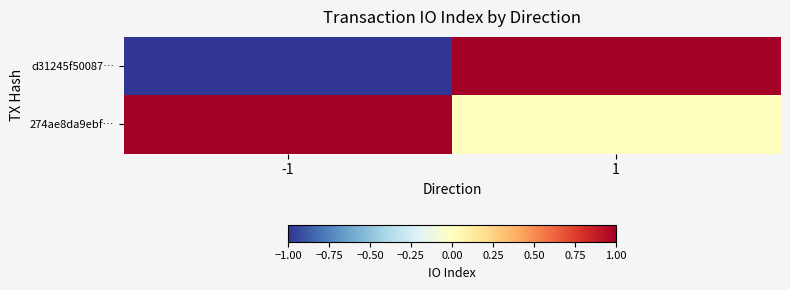

Which series changed the most between -1 and 1?

d31245f50087…